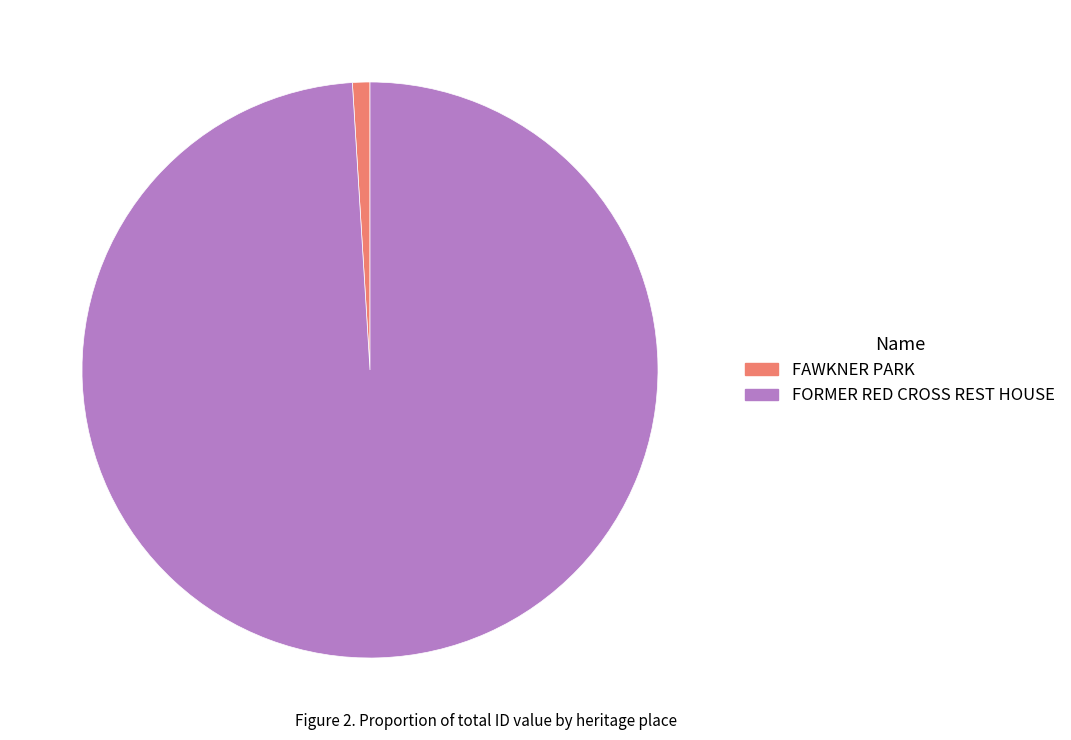

Rank the categories by value from highest to lowest.

FORMER RED CROSS REST HOUSE, FAWKNER PARK